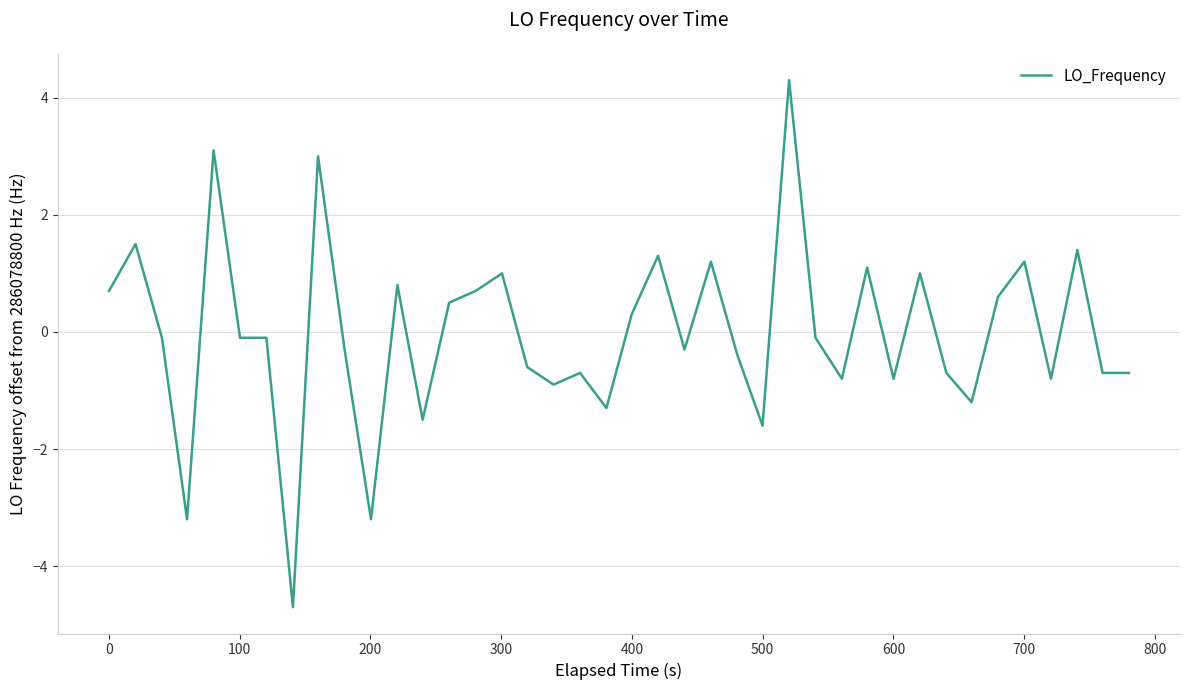

What is the difference between the maximum and minimum values?

9.0